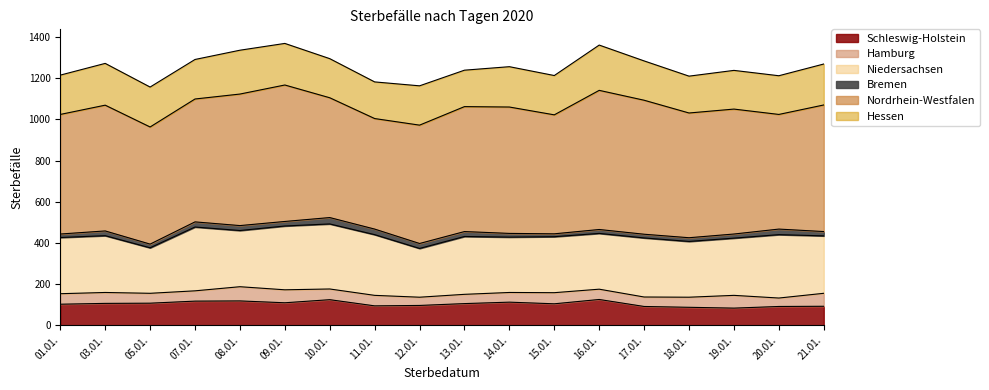

What is the approximate value of Nordrhein-Westfalen at 01.01.?

581